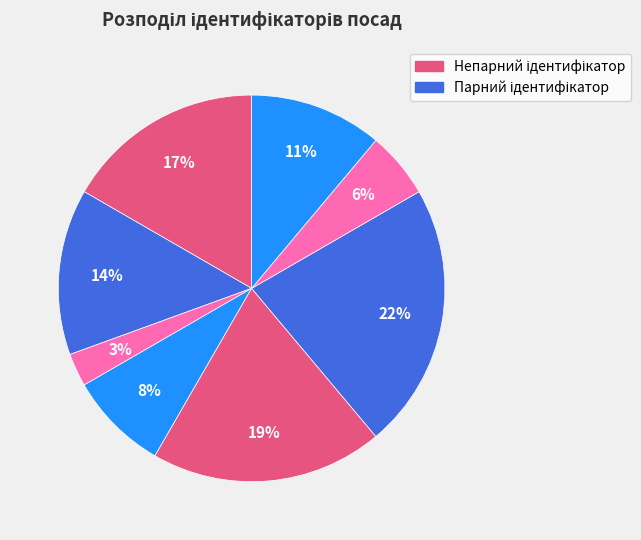

How many segments does this pie chart have?

8